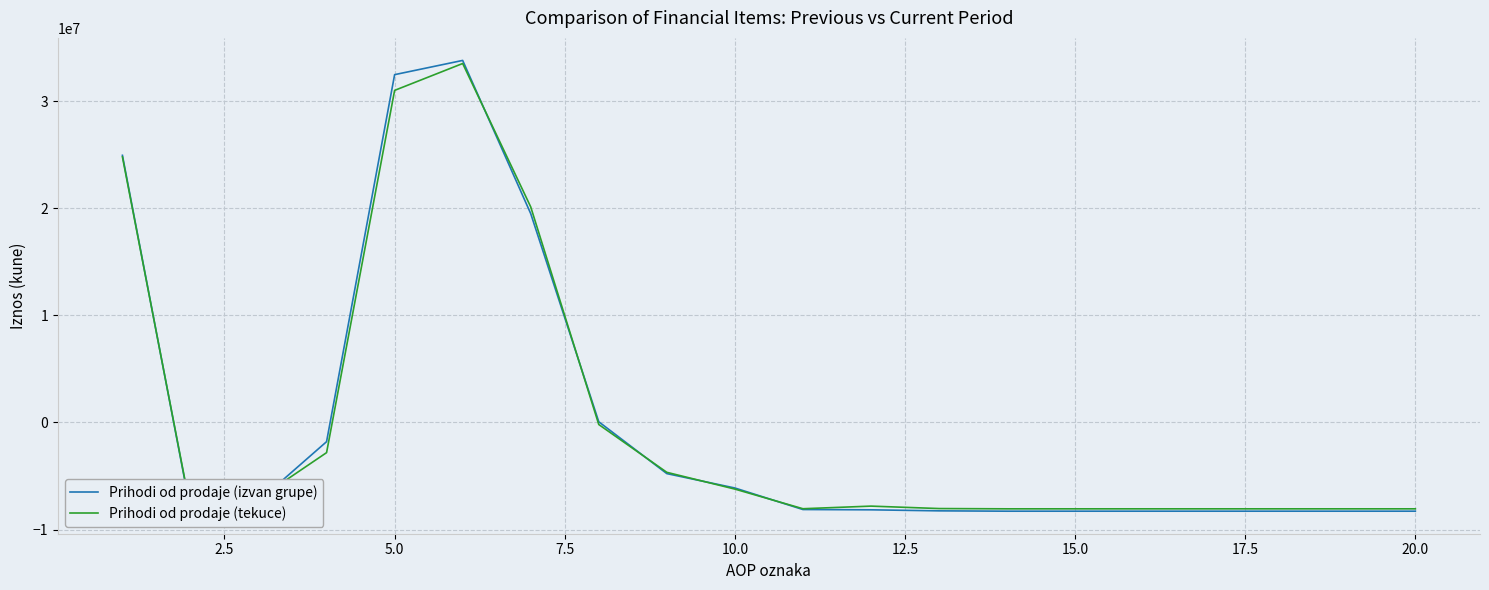

Which series has the widest spread of values?

Prihodi od prodaje (izvan grupe)